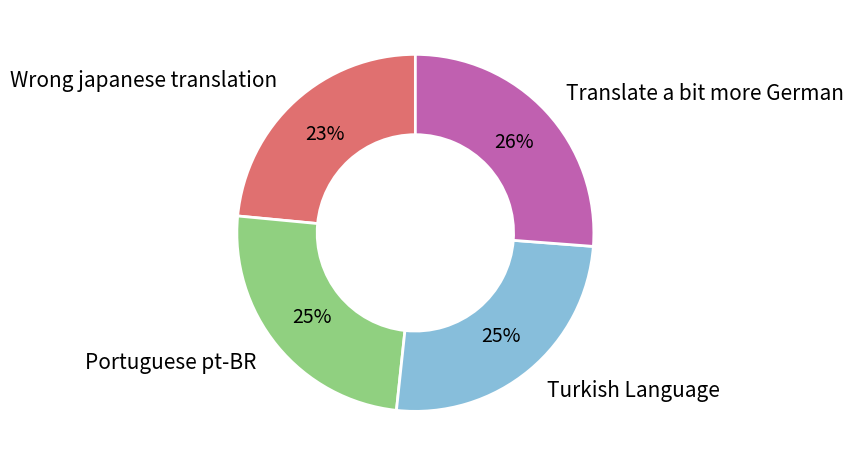

Which slice is the largest?

Translate a bit more German